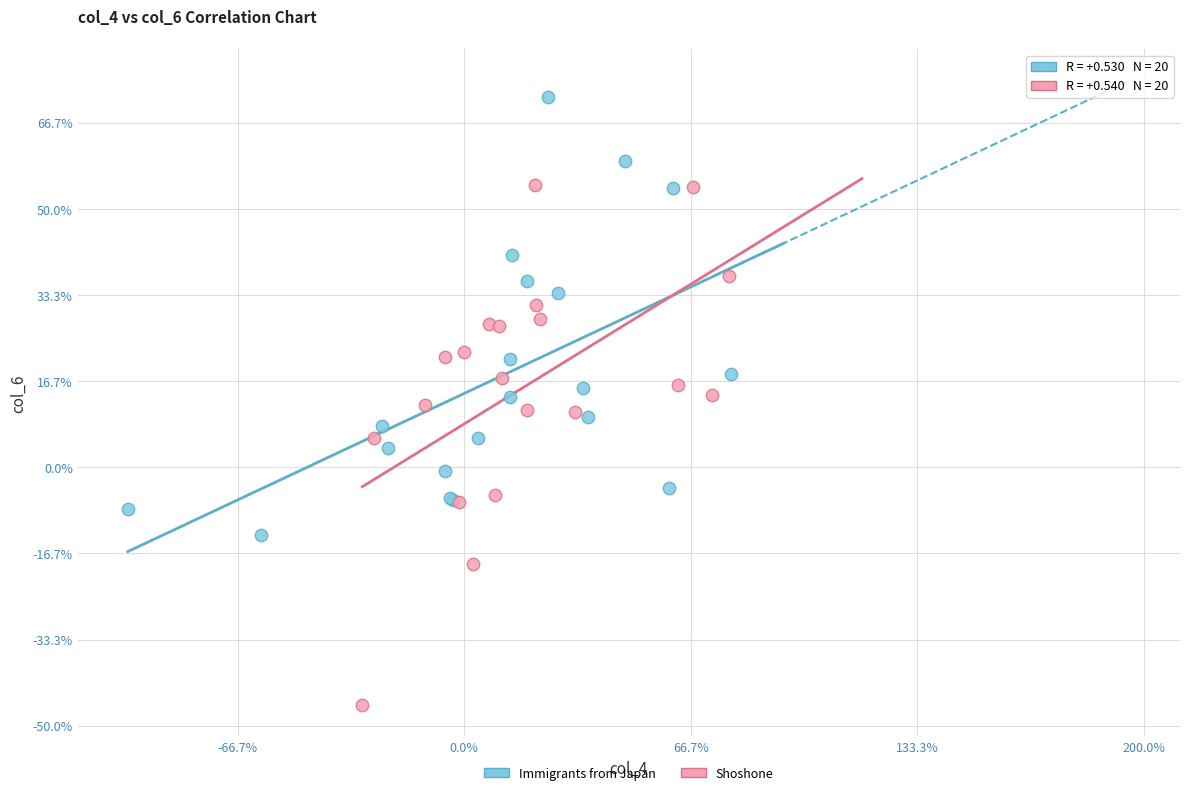

Which series has the largest Y range (max minus min)?

Shoshone